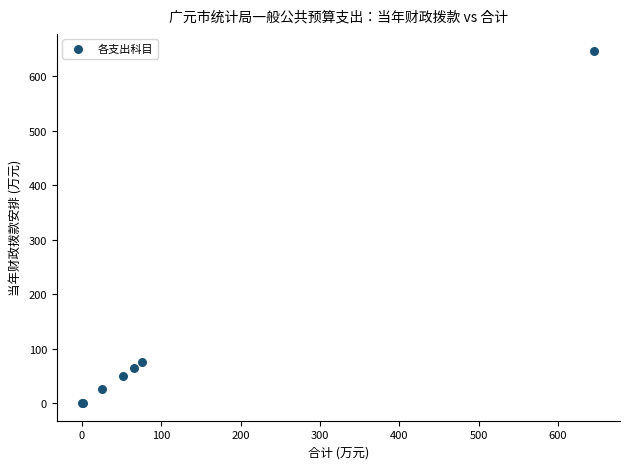

What Y value in the scatter plot is closest to 323?

75.8